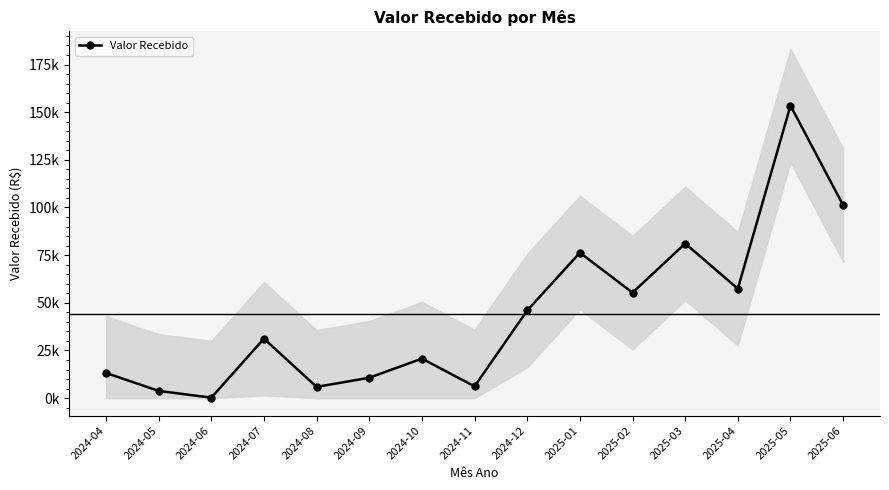

Reading right to left, extract all data points from this chart.

101170.0	153469.8	57422.4	81104.1	55315.1	76297.2	45976.8	6162.8	20713.2	10690.8	5878.5	31184.7	233.9	3777.9	13199.8